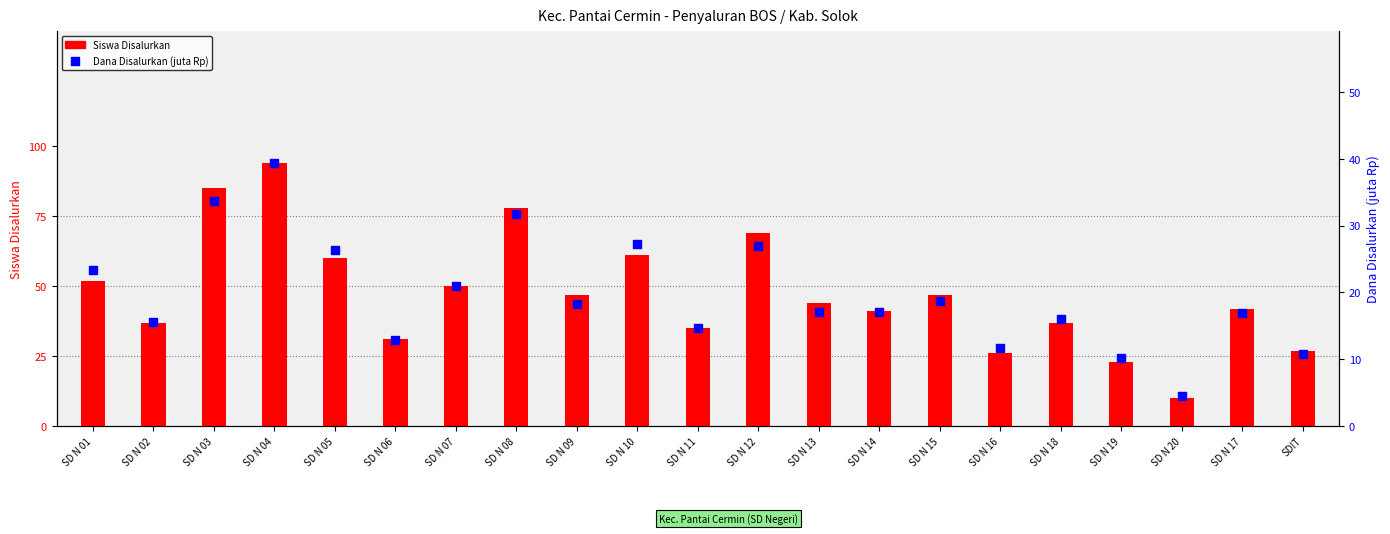

What is the total value across all series at SD N 13?

61.1